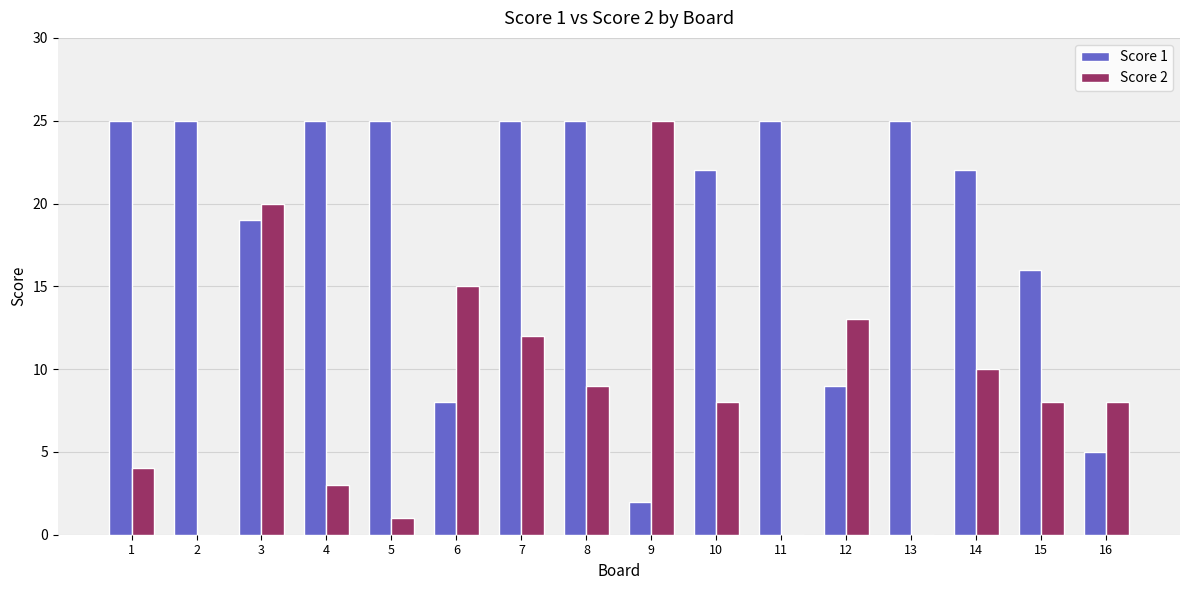

What is the greatest value displayed?

25